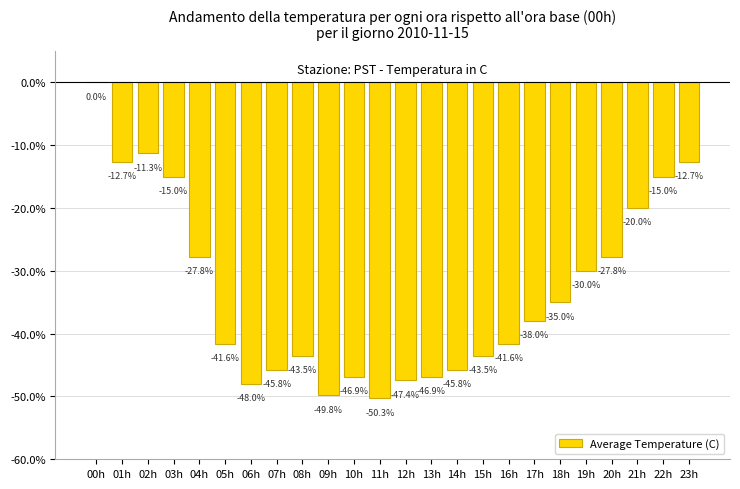

What is the sum of all values?

-796.4